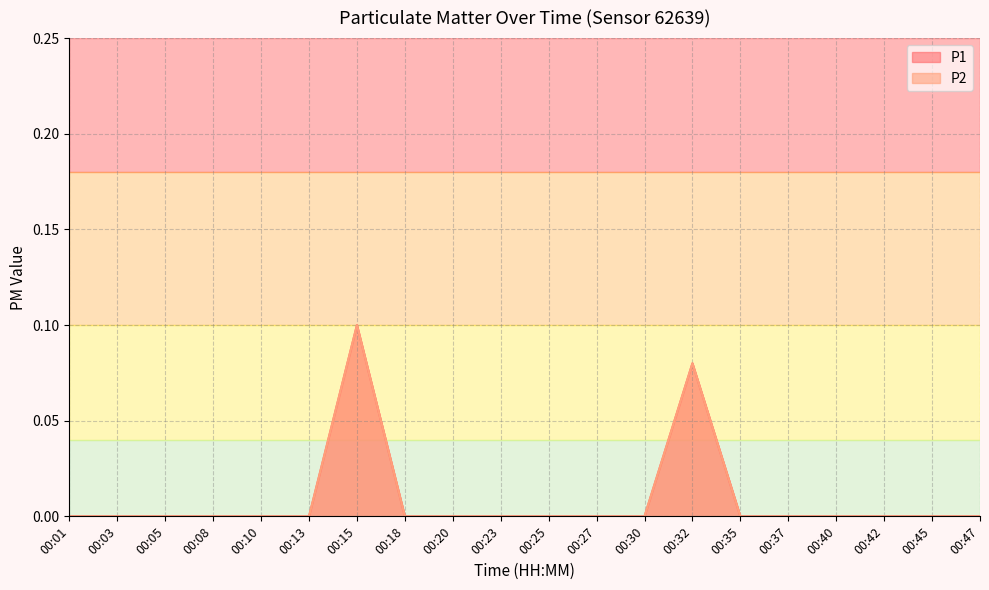

At which label is P1 closest to 0?

00:01